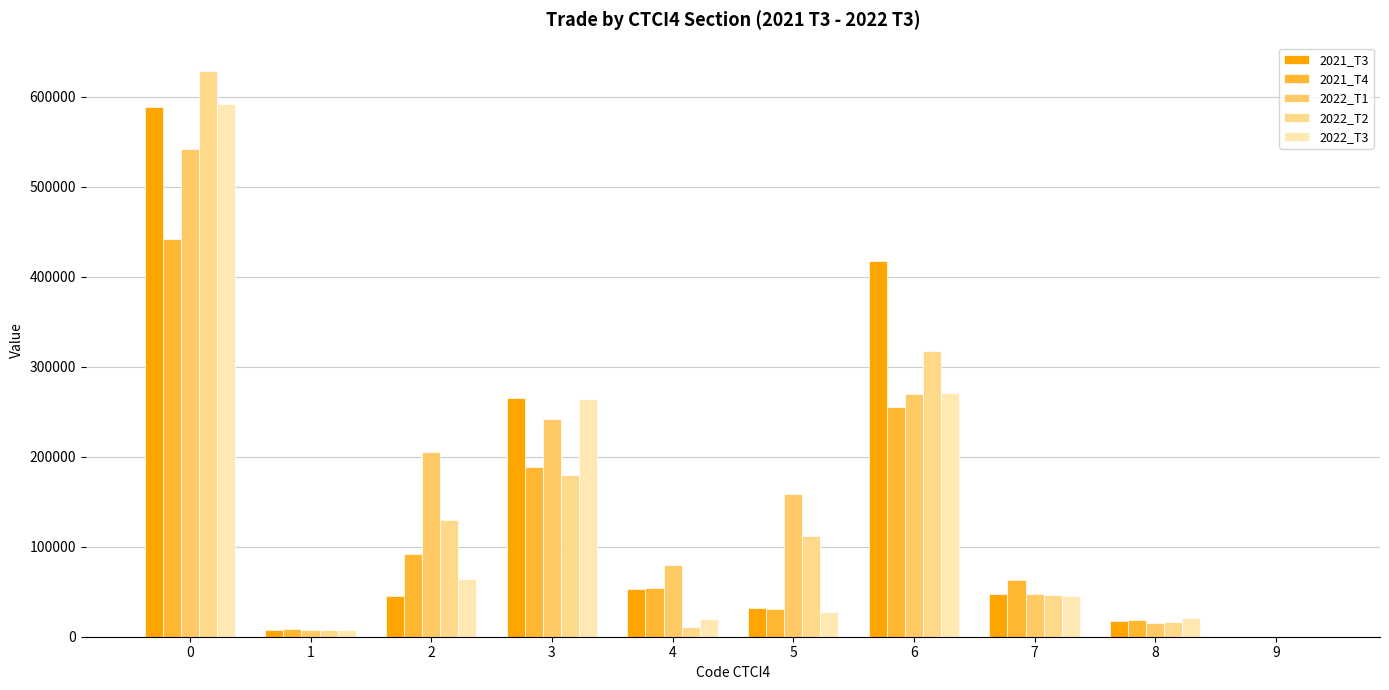

Which series has the widest spread of values?

2022_T2